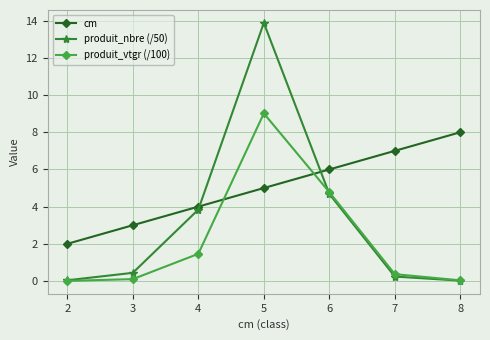

Is it true that produit_nbre (/50) equals 13.9 at 5?

True